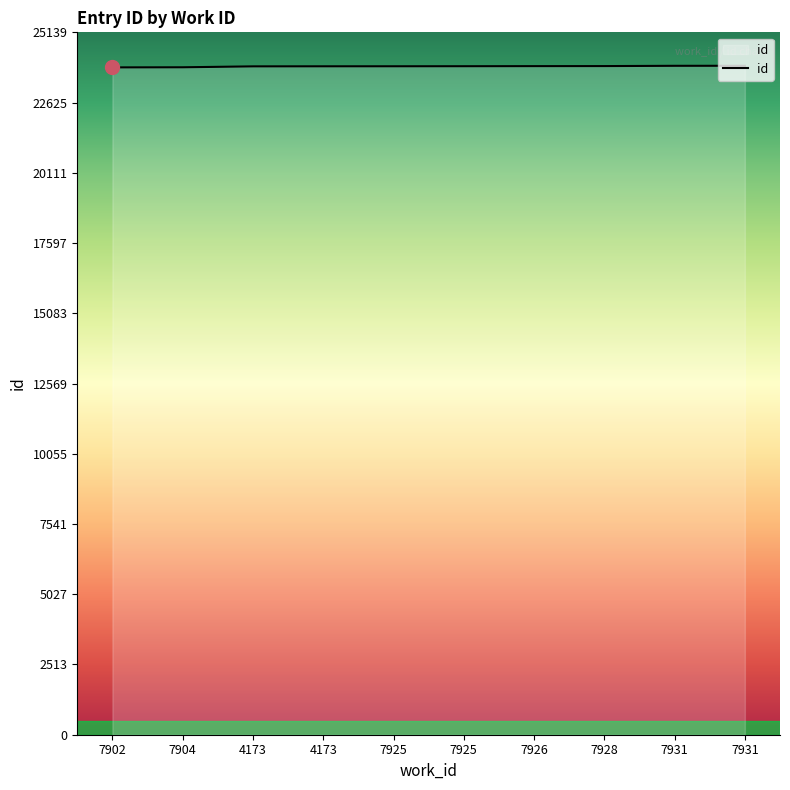

The chart shows a value of 23942 at 7931. True or false?

True